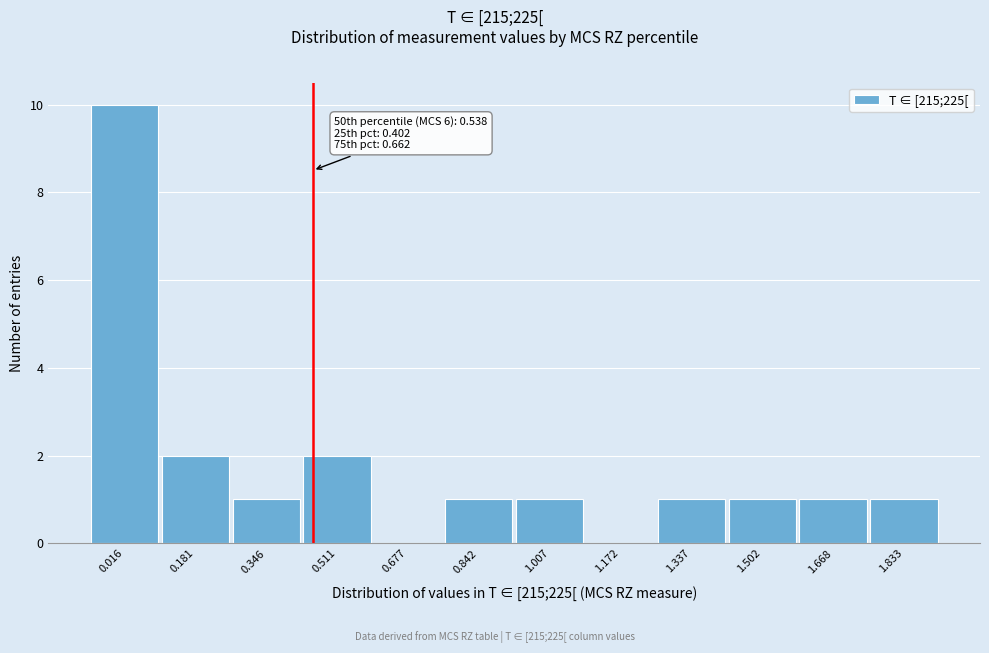

Reading left to right, extract all data points from this chart.

0.016=10	0.181=2	0.346=1	0.511=2	0.677=0	0.842=1	1.007=1	1.172=0	1.337=1	1.502=1	1.668=1	1.833=1